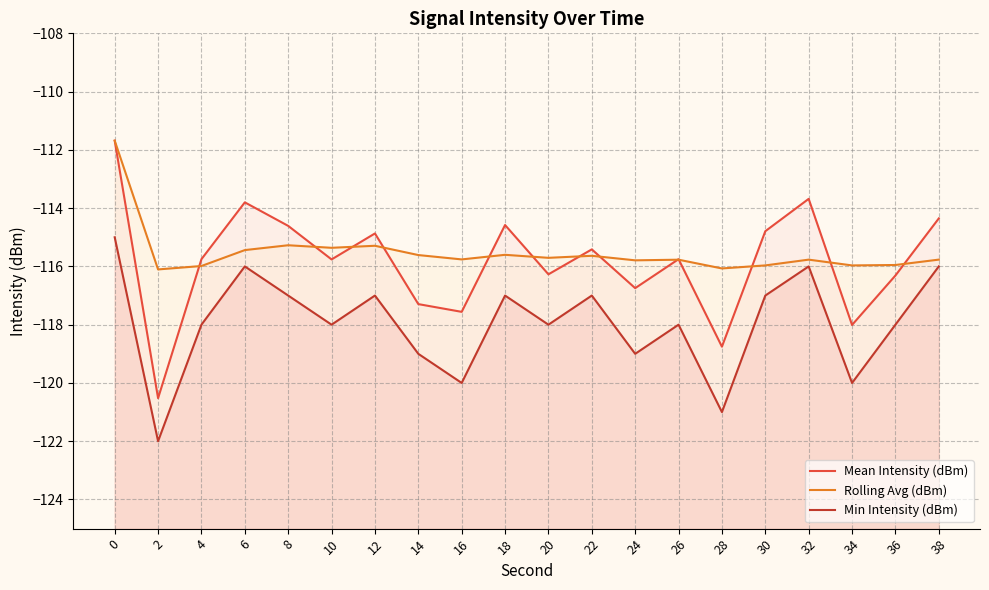

What is the difference between the Min Intensity (dBm) values at 6 and 12?

1.0